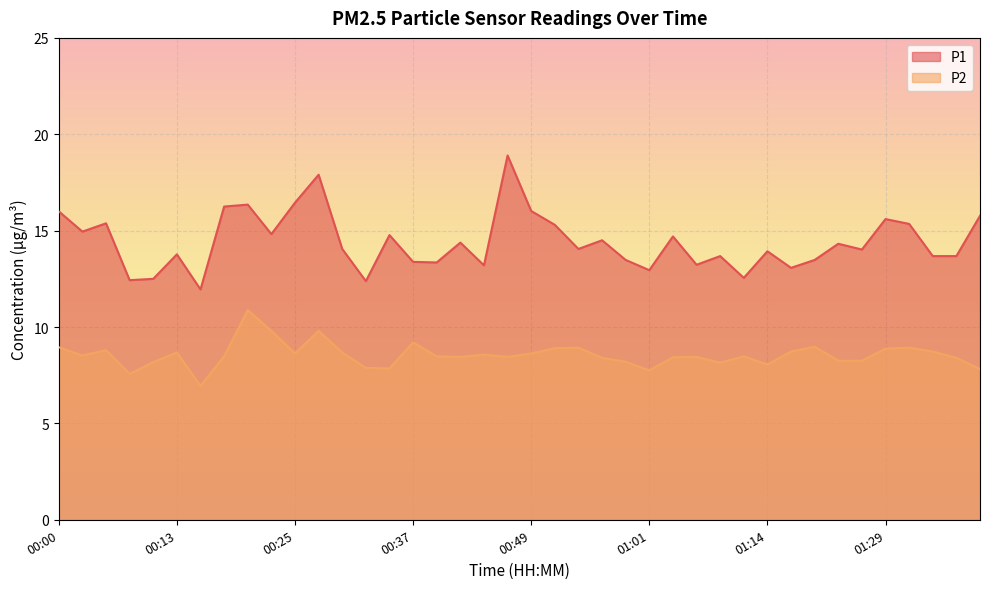

Reading right to left, transcribe all the data shown in this chart.

P1: 01:39=15.8	01:37=13.7	01:34=13.7	01:32=15.3	01:29=15.6	01:27=14.0	01:24=14.3	01:19=13.5	01:16=13.1	01:14=13.9	01:11=12.6	01:09=13.7	01:06=13.2	01:04=14.7	01:01=12.9	00:59=13.5	00:56=14.5	00:54=14.1	00:52=15.3	00:49=16.0	00:47=18.9	00:44=13.2	00:42=14.4	00:39=13.3	00:37=13.4	00:34=14.8	00:32=12.4	00:30=14.1	00:27=17.9	00:25=16.4	00:22=14.8	00:20=16.4	00:17=16.2	00:15=11.9	00:13=13.8	00:10=12.5	00:08=12.4	00:05=15.4	00:03=14.9	00:00=16.0
P2: 01:39=7.8	01:37=8.4	01:34=8.7	01:32=8.9	01:29=8.9	01:27=8.2	01:24=8.2	01:19=9.0	01:16=8.7	01:14=8.1	01:11=8.5	01:09=8.2	01:06=8.4	01:04=8.4	01:01=7.8	00:59=8.2	00:56=8.4	00:54=8.9	00:52=8.9	00:49=8.6	00:47=8.4	00:44=8.6	00:42=8.4	00:39=8.5	00:37=9.2	00:34=7.8	00:32=7.9	00:30=8.7	00:27=9.8	00:25=8.6	00:22=9.8	00:20=10.9	00:17=8.5	00:15=7.0	00:13=8.7	00:10=8.2	00:08=7.6	00:05=8.8	00:03=8.5	00:00=8.9